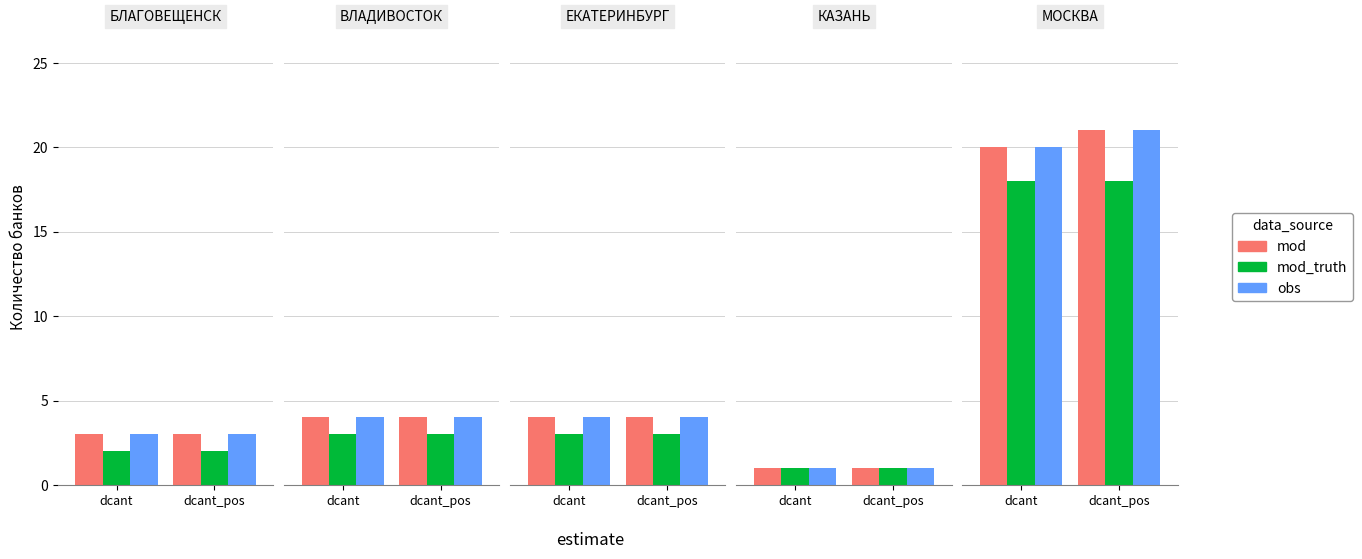

What is the label of the 2nd bar from the right?

dcant